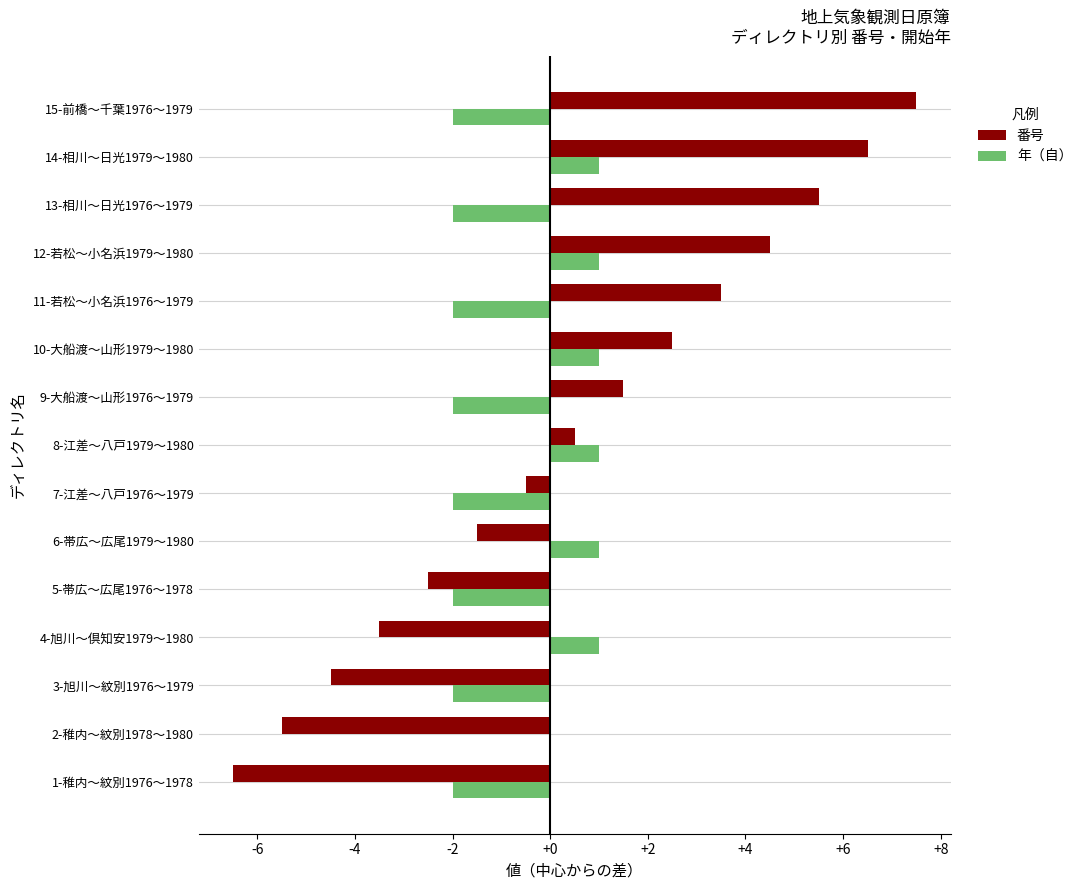

The 年（自） series shows -2.9 at 3-旭川～紋別1976～1979. True or false?

False